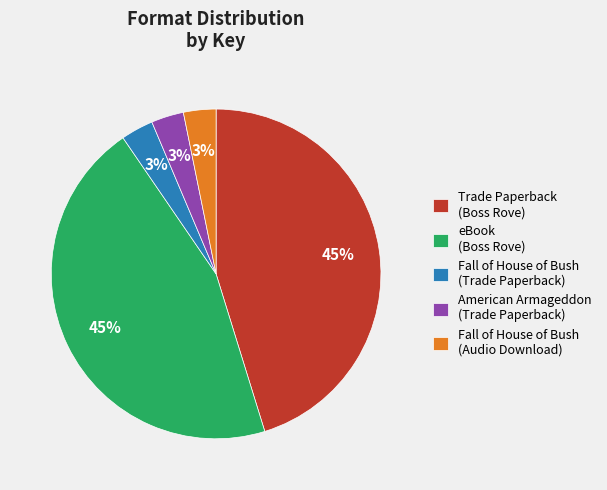

How many segments does this pie chart have?

5